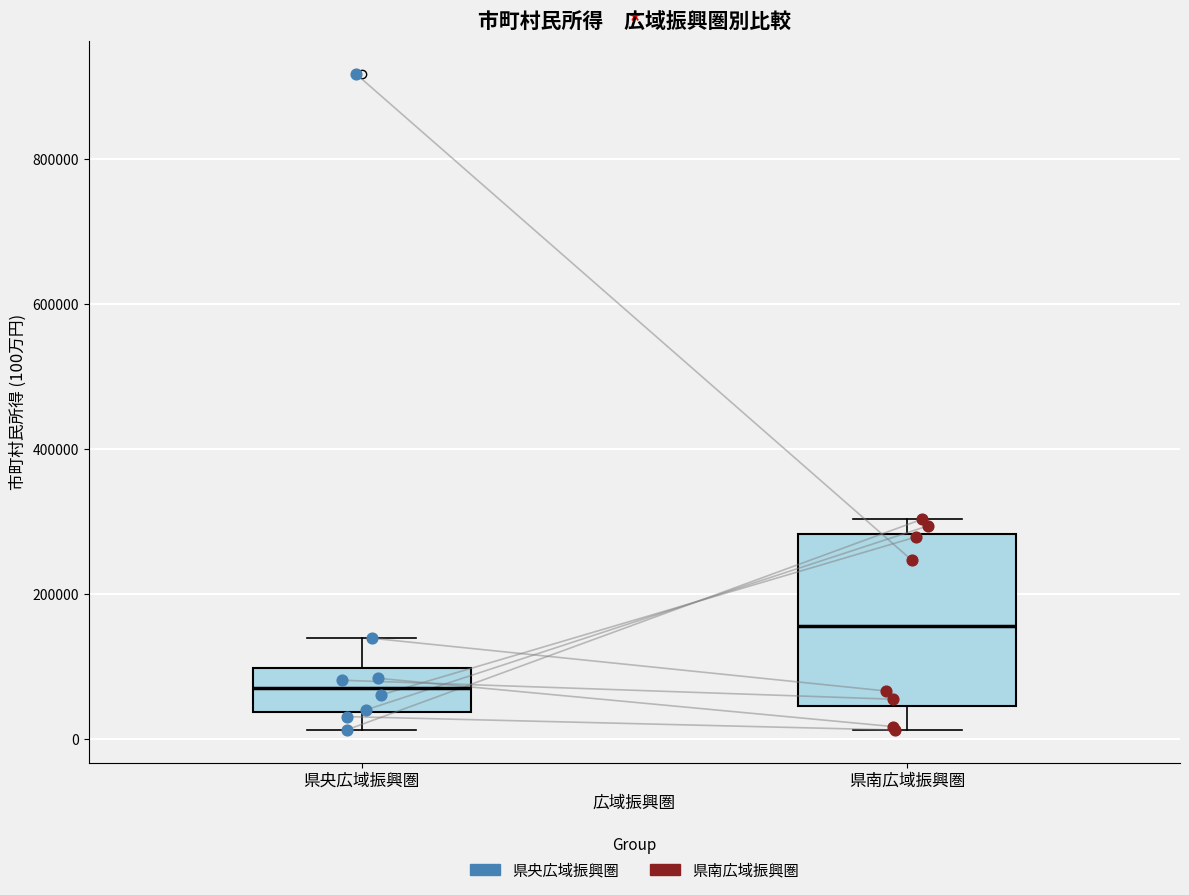

Reading left to right, transcribe this box plot: for each box, give where its median line is, the range the box spans, and where its two whiskers end, as read against the y-axis. The values are not printed on the chart, so give them approximately, as read against the axis.

県央広域振興圏: median 80000, box 40000 to 100000, whiskers 20000 to 140000
県南広域振興圏: median 160000, box 40000 to 280000, whiskers 20000 to 300000